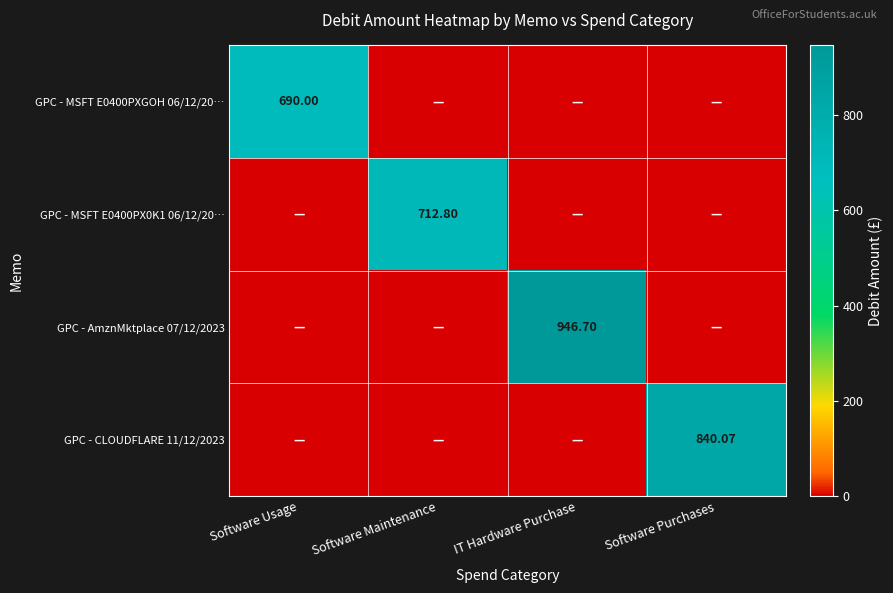

True or false: GPC - MSFT E0400PXGOH 06/12/20… has a value of -278.7 at Software Purchases.

False